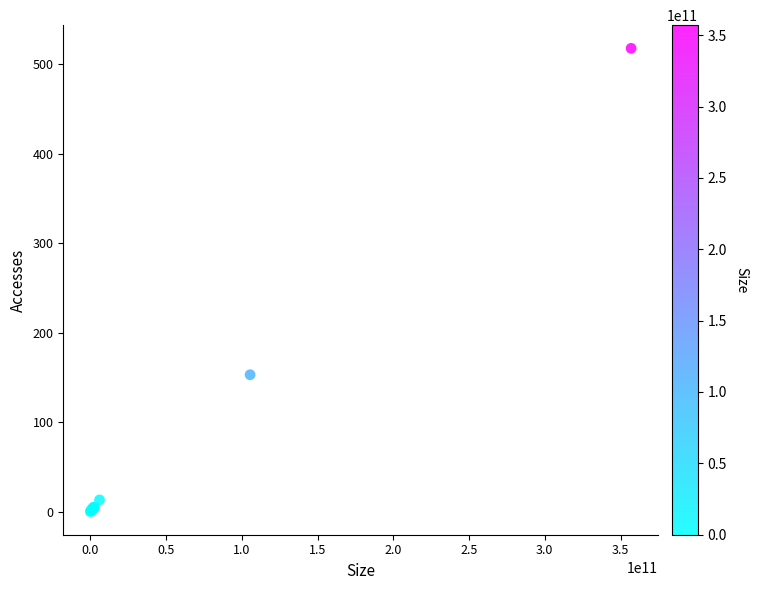

What Y value in the scatter plot is closest to 259?

153